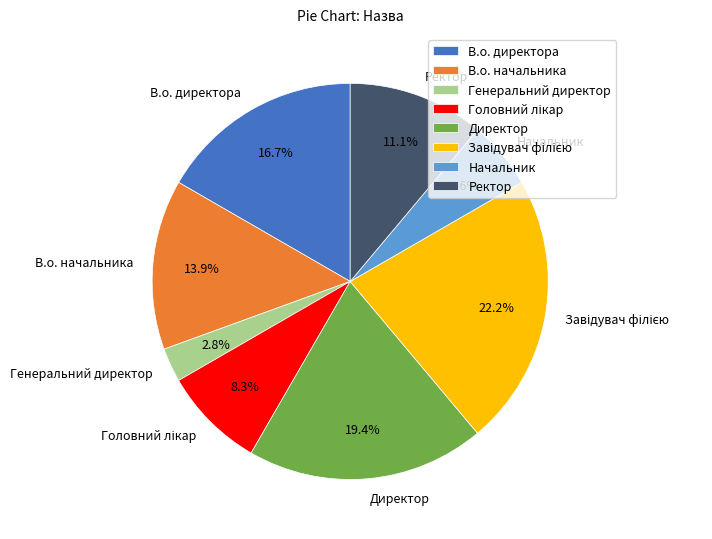

Between Генеральний директор and В.о. начальника, which is larger?

В.о. начальника